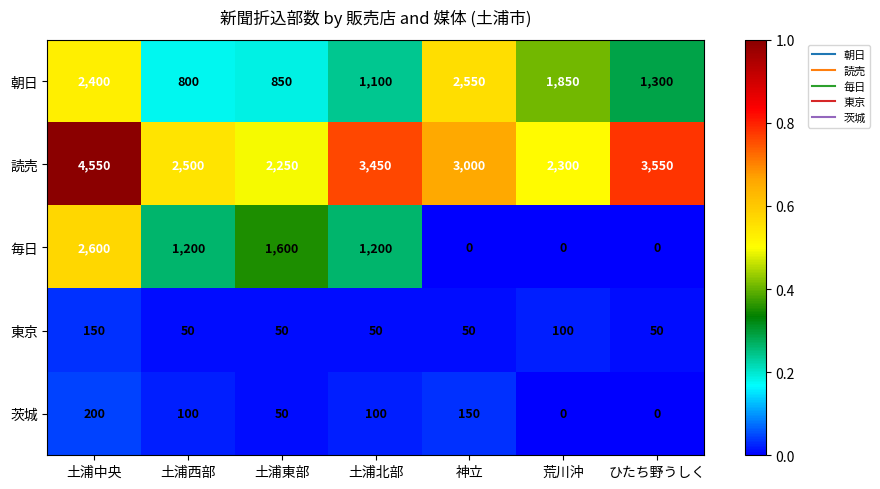

Which category has the highest value in the 朝日 series?

神立